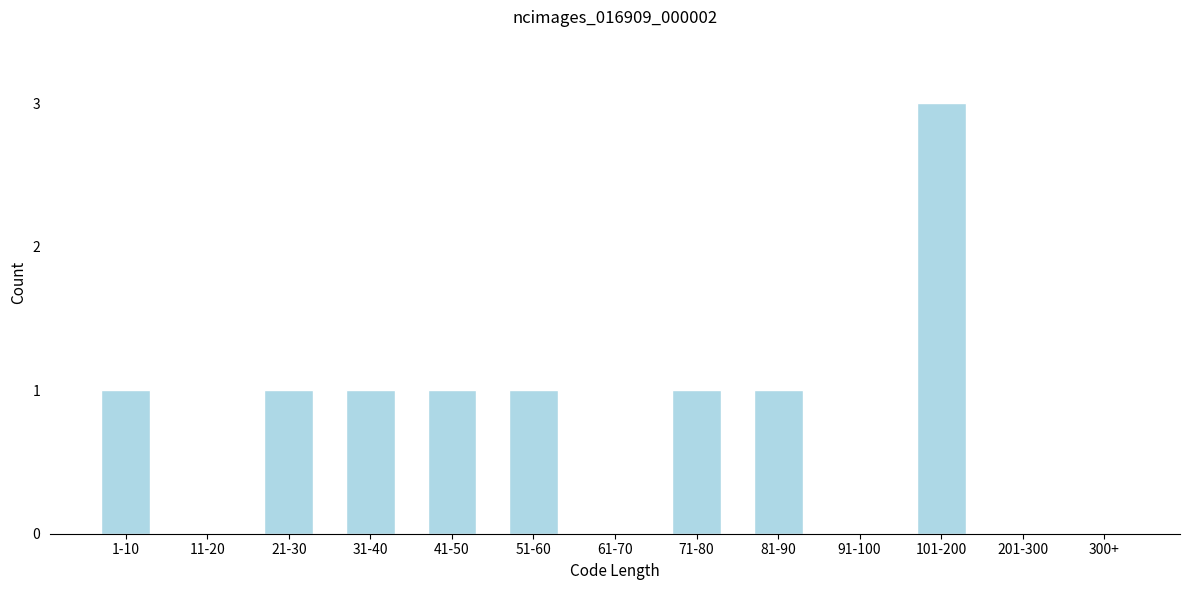

Reading left to right, transcribe all the data shown in this chart.

1-10=1	11-20=0	21-30=1	31-40=1	41-50=1	51-60=1	61-70=0	71-80=1	81-90=1	91-100=0	101-200=3	201-300=0	300+=0